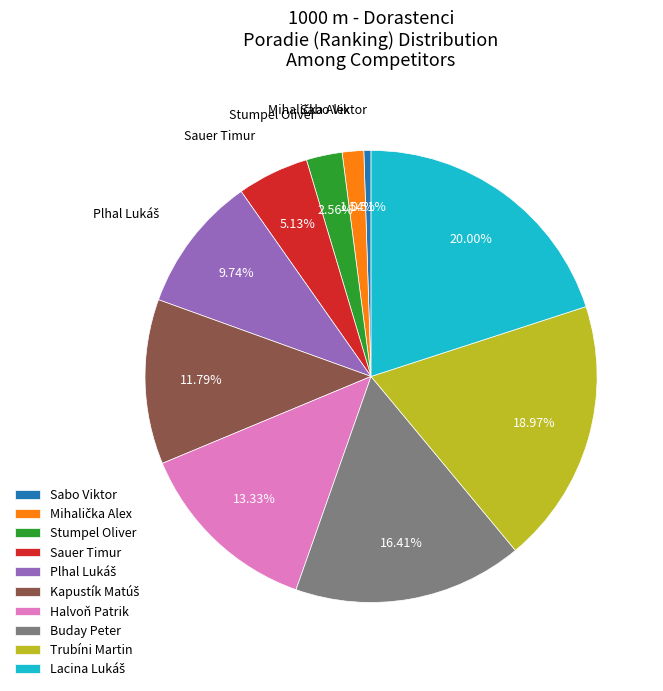

Between Buday Peter and Sabo Viktor, which is larger?

Buday Peter